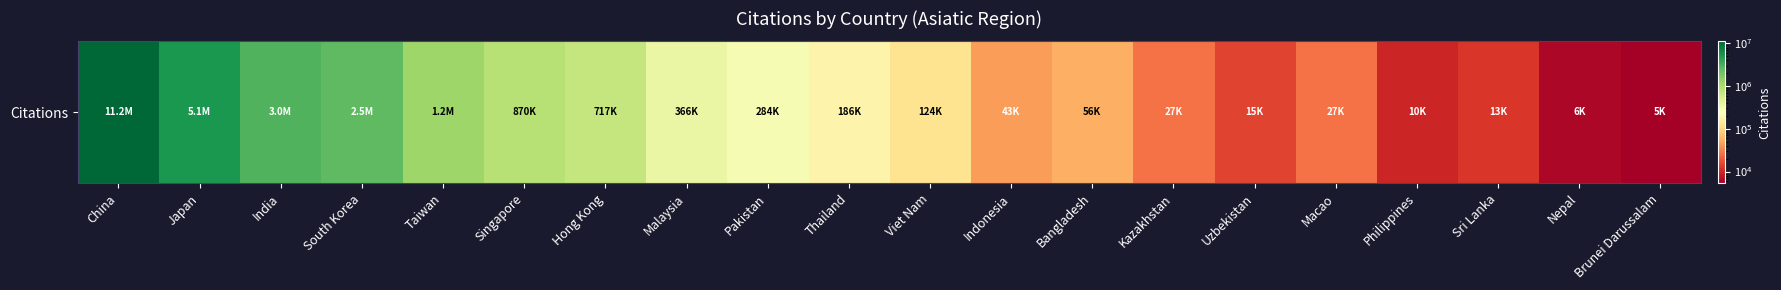

What is the greatest value displayed?

11207518